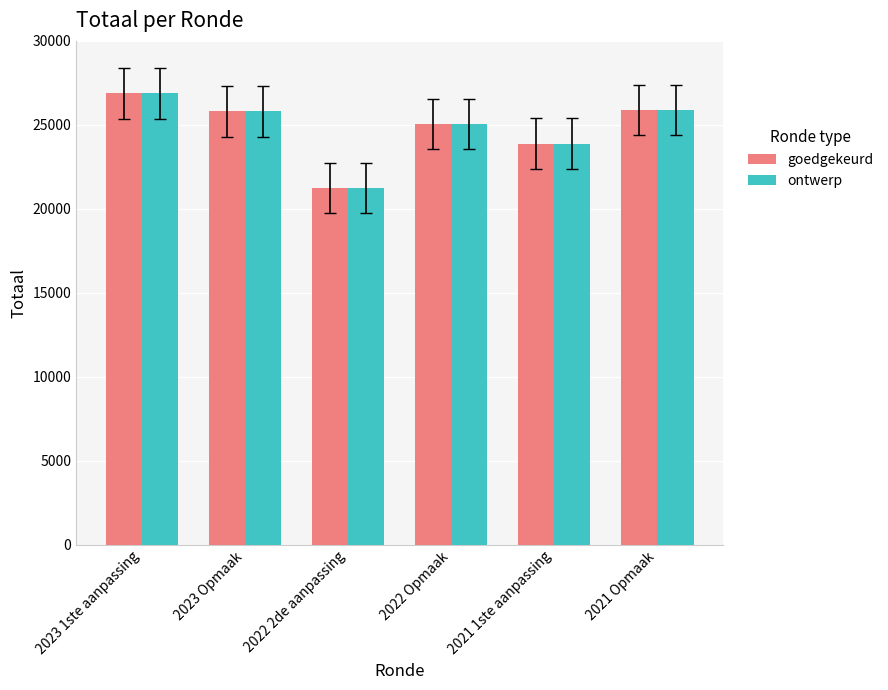

How many distinct data groups are displayed?

2